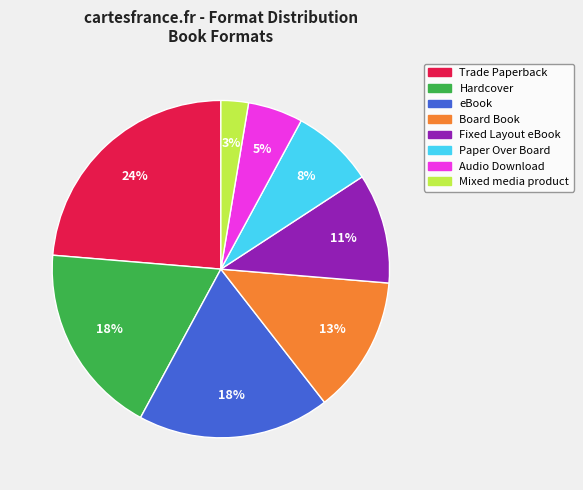

How many segments does this pie chart have?

8